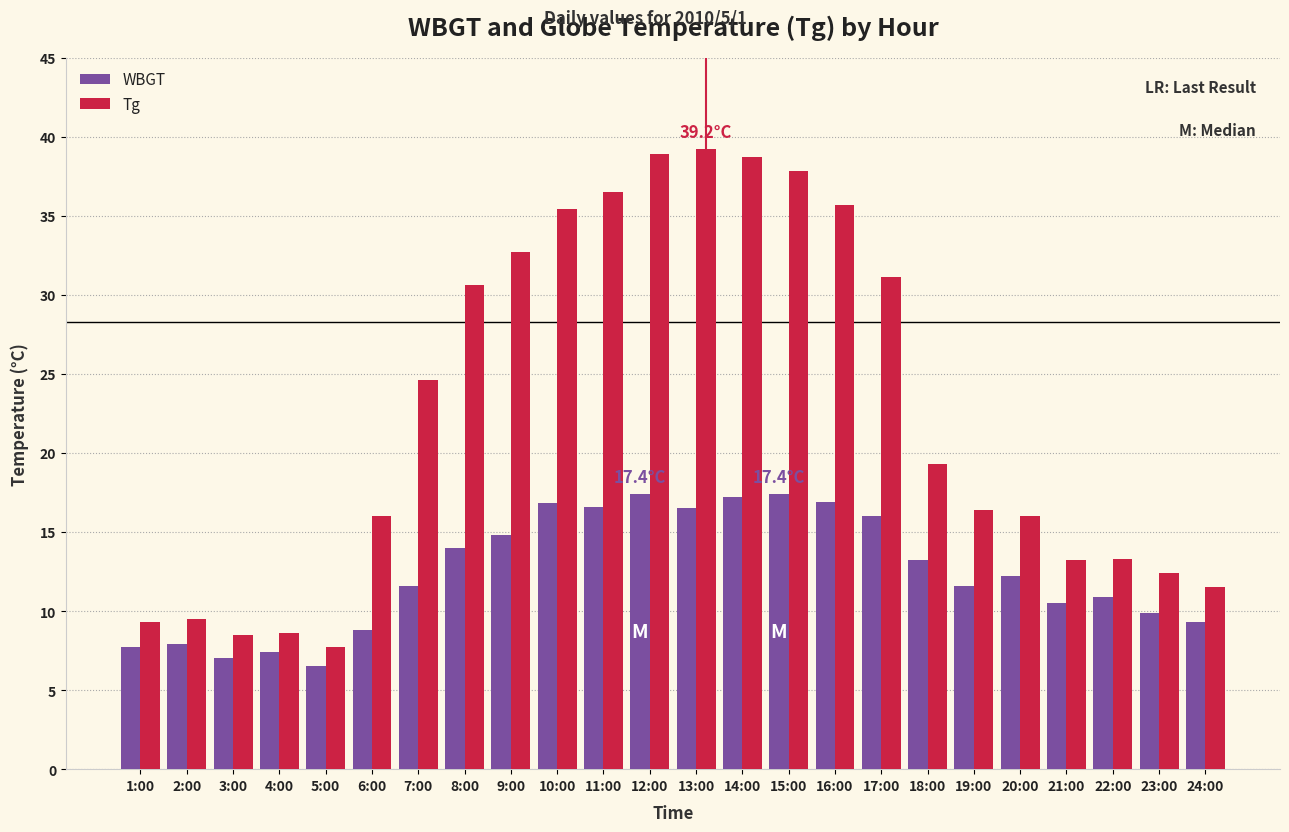

At which label is Tg closest to 23?

7:00